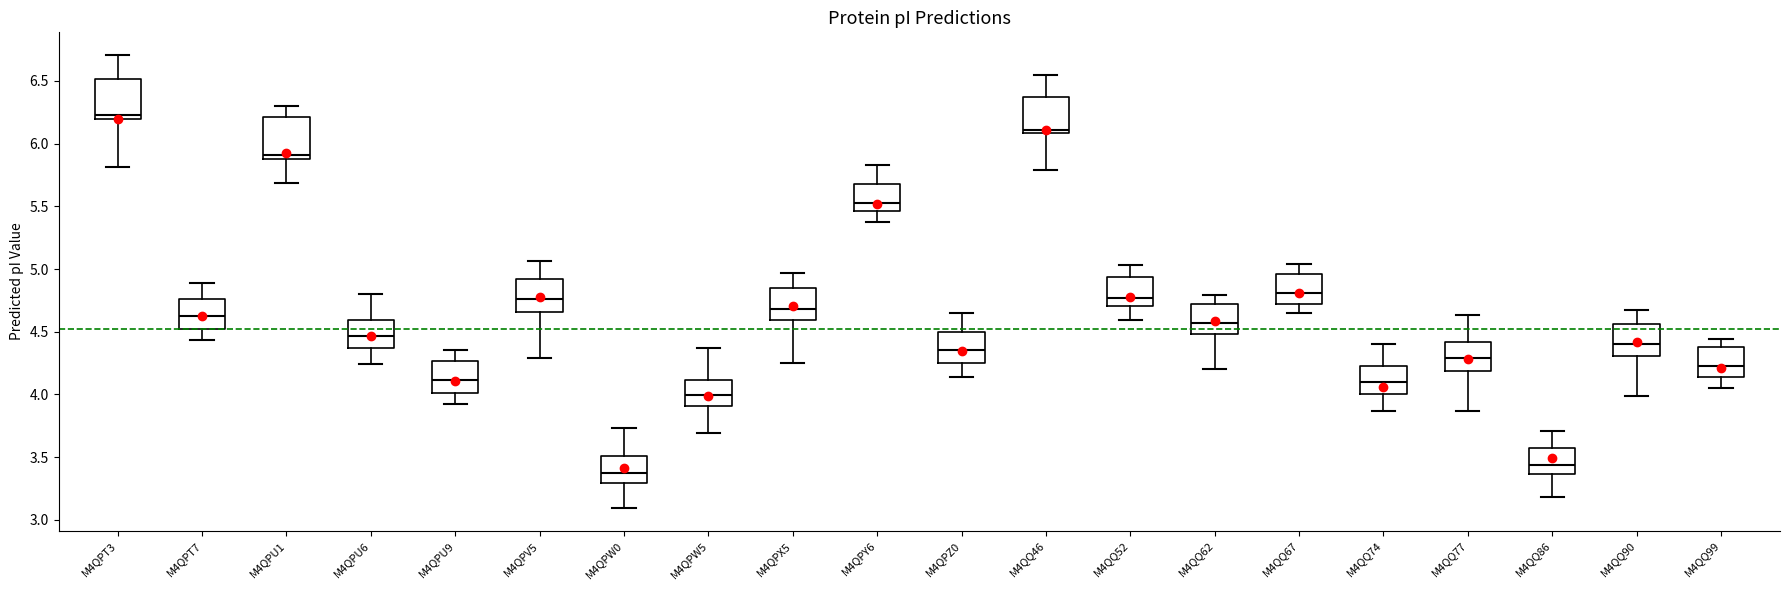

Reading left to right, read every box against the y-axis: the position of its median line, the range the box covers, and the ends of its whiskers. The values are not printed on the chart, so give them approximately, as read against the axis.

M4QPT3: median 6.25, box 6.20 to 6.50, whiskers 5.80 to 6.70
M4QPT7: median 4.60, box 4.50 to 4.75, whiskers 4.45 to 4.90
M4QPU1: median 5.90 (just above the box's lower edge), box 5.90 to 6.20, whiskers 5.70 to 6.30
M4QPU6: median 4.45, box 4.35 to 4.60, whiskers 4.25 to 4.80
M4QPU9: median 4.10, box 4.00 to 4.25, whiskers 3.90 to 4.35
M4QPV5: median 4.75, box 4.65 to 4.90, whiskers 4.30 to 5.05
M4QPW0: median 3.40, box 3.30 to 3.50, whiskers 3.10 to 3.75
M4QPW5: median 4.00, box 3.90 to 4.10, whiskers 3.70 to 4.35
M4QPX5: median 4.70, box 4.60 to 4.85, whiskers 4.25 to 4.95
M4QPY6: median 5.50, box 5.45 to 5.70, whiskers 5.35 to 5.85
M4QPZ0: median 4.35, box 4.25 to 4.50, whiskers 4.15 to 4.65
M4QQ46: median 6.10 (just above the box's lower edge), box 6.10 to 6.35, whiskers 5.80 to 6.55
M4QQ52: median 4.75, box 4.70 to 4.95, whiskers 4.60 to 5.05
M4QQ62: median 4.55, box 4.50 to 4.70, whiskers 4.20 to 4.80
M4QQ67: median 4.80, box 4.70 to 4.95, whiskers 4.65 to 5.05
M4QQ74: median 4.10, box 4.00 to 4.25, whiskers 3.85 to 4.40
M4QQ77: median 4.30, box 4.20 to 4.40, whiskers 3.85 to 4.65
M4QQ86: median 3.45, box 3.35 to 3.55, whiskers 3.20 to 3.70
M4QQ90: median 4.40, box 4.30 to 4.55, whiskers 4.00 to 4.65
M4QQ99: median 4.25, box 4.15 to 4.40, whiskers 4.05 to 4.45